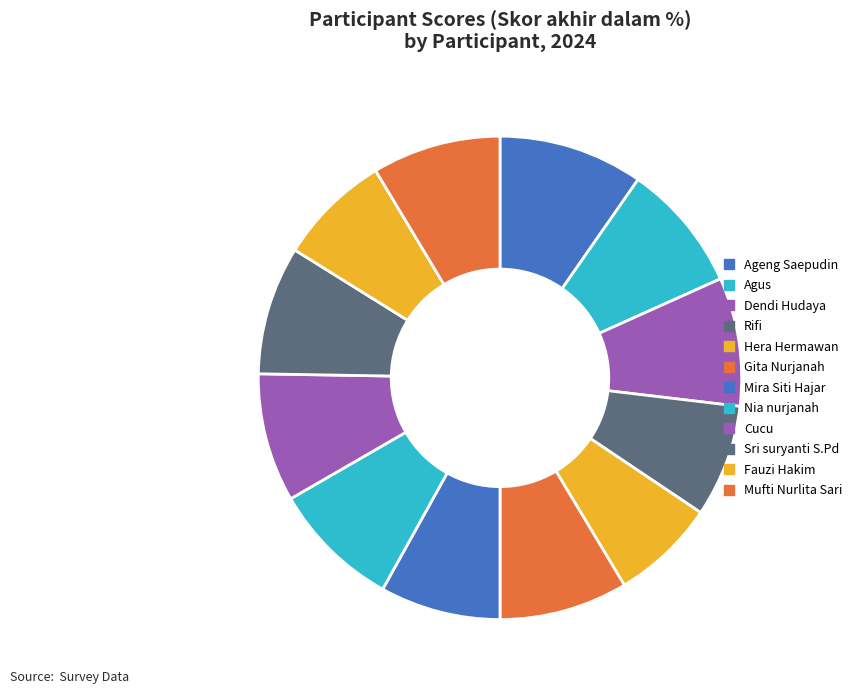

What is the change in value from Rifi to Cucu?

+10